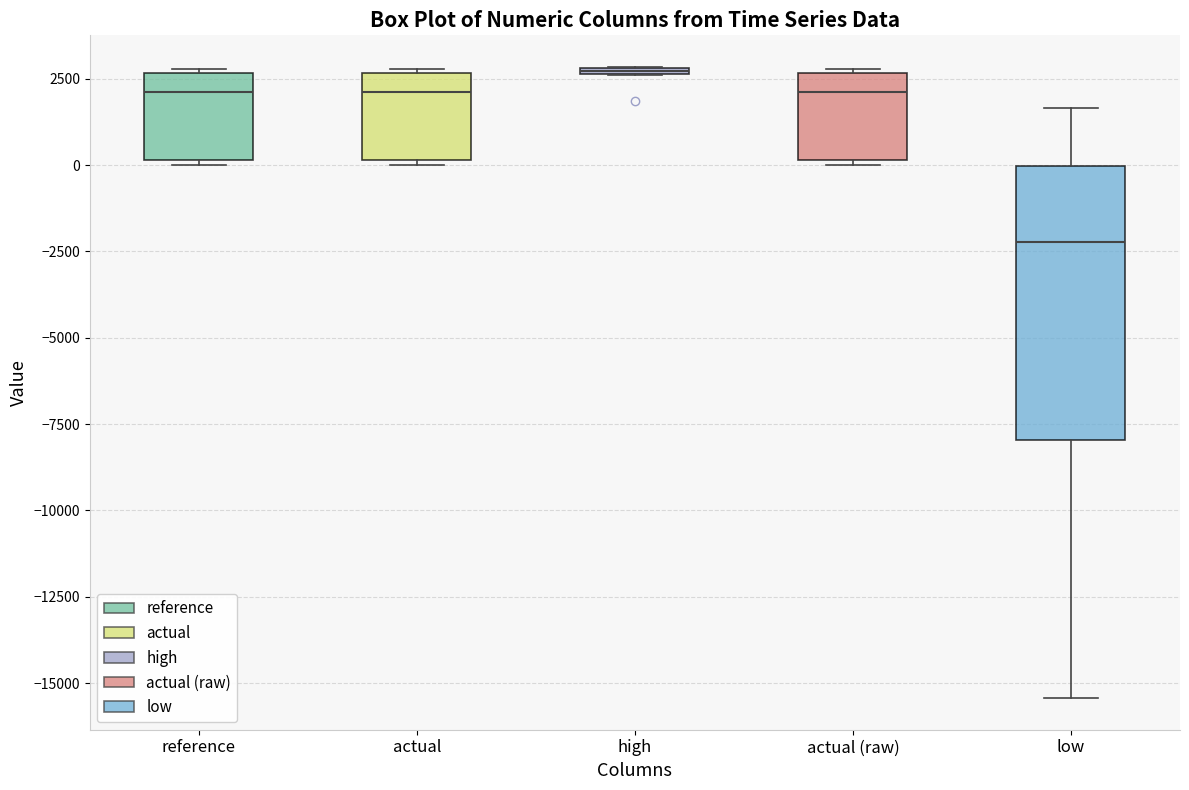

Which box is the tallest, from its lower edge to its upper edge?

low